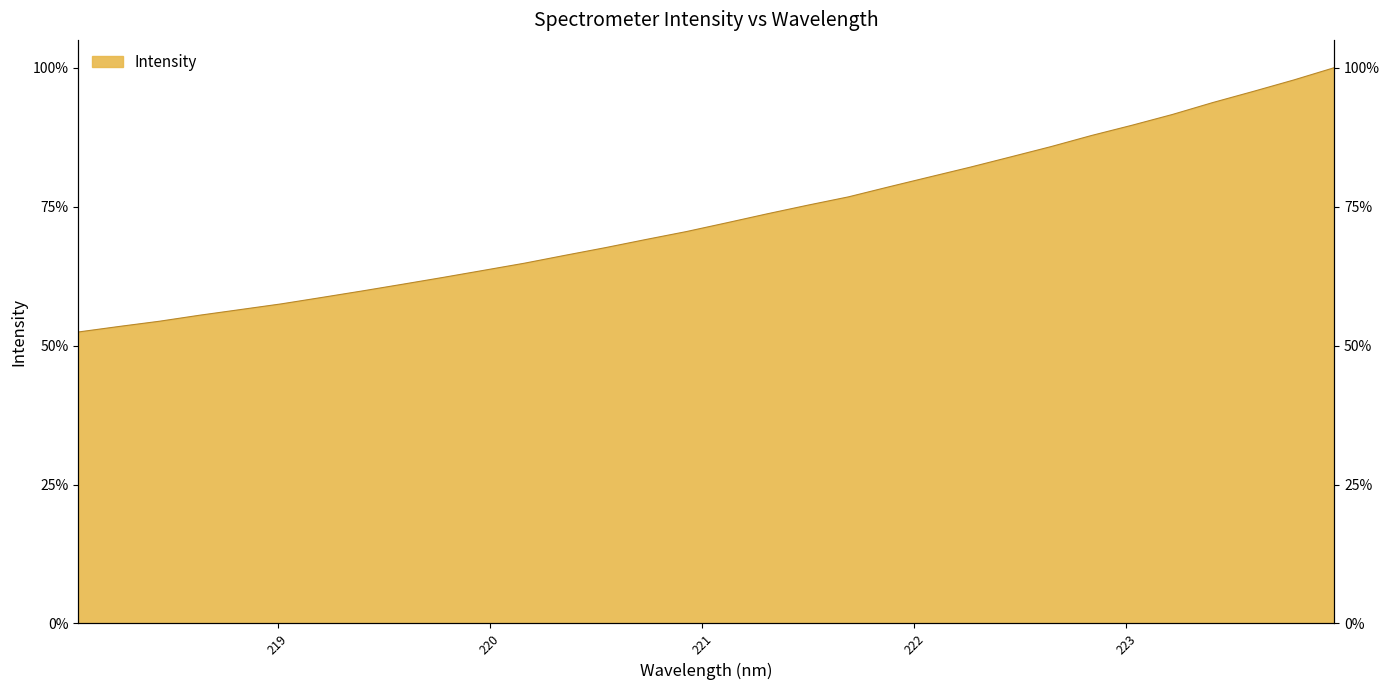

What is the greatest value displayed?

1.0